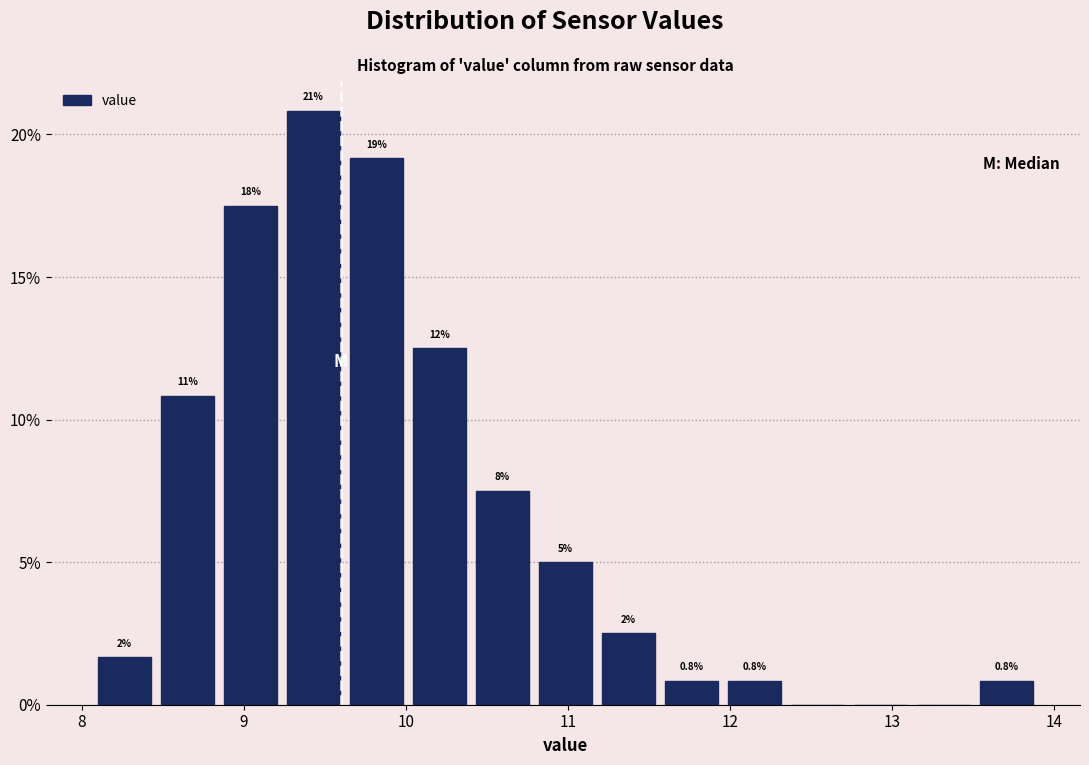

Read against the x-axis, roughly where is the centre of the tallest bar?

9.4